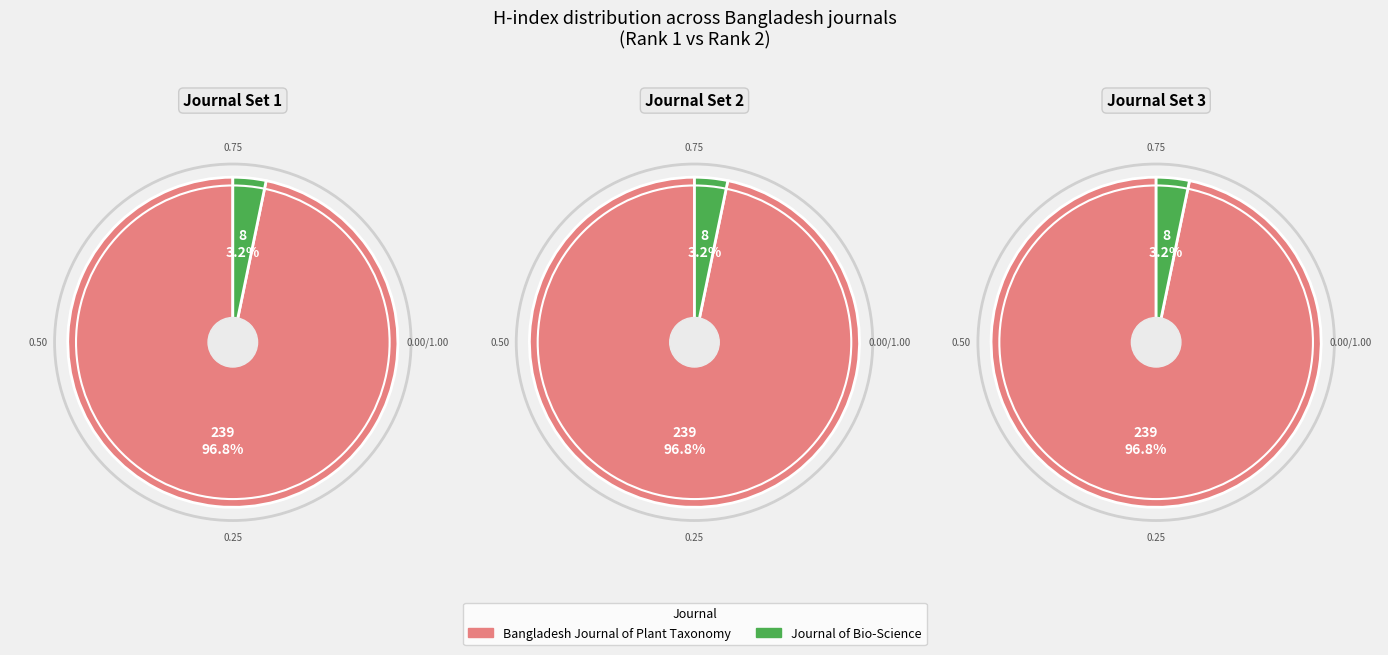

To the nearest percent, what percentage of the pie is Bangladesh Journal of Plant Taxonomy?

97%